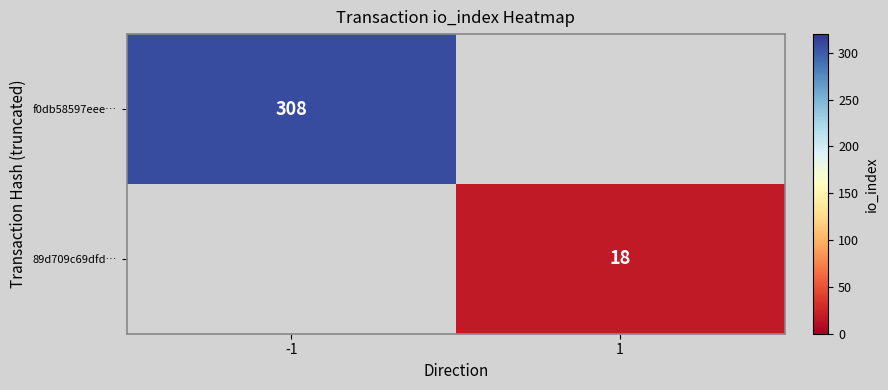

What is the smallest value displayed?

18.0